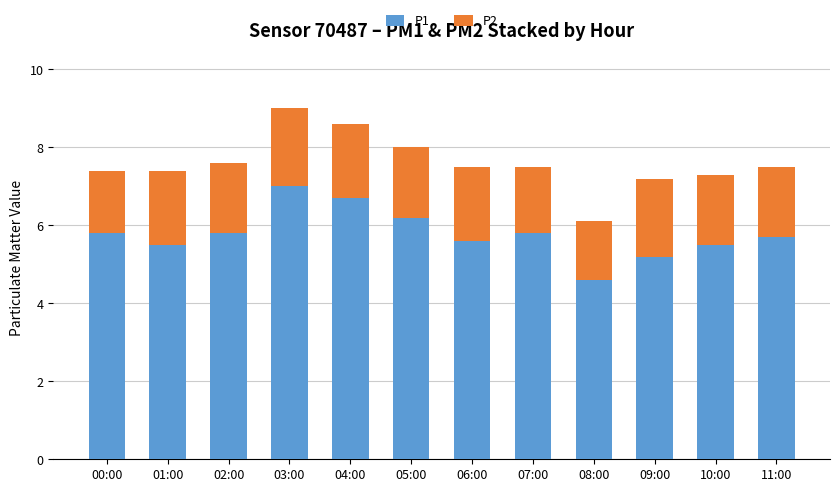

Is it true that P1 equals 5.6 at 06:00?

True